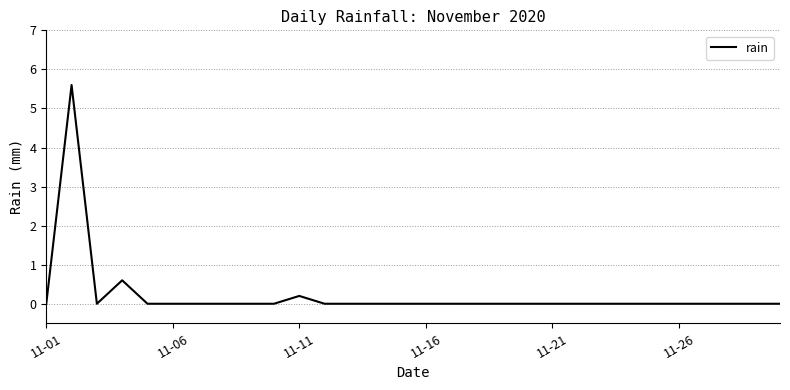

What is the greatest value displayed?

5.6